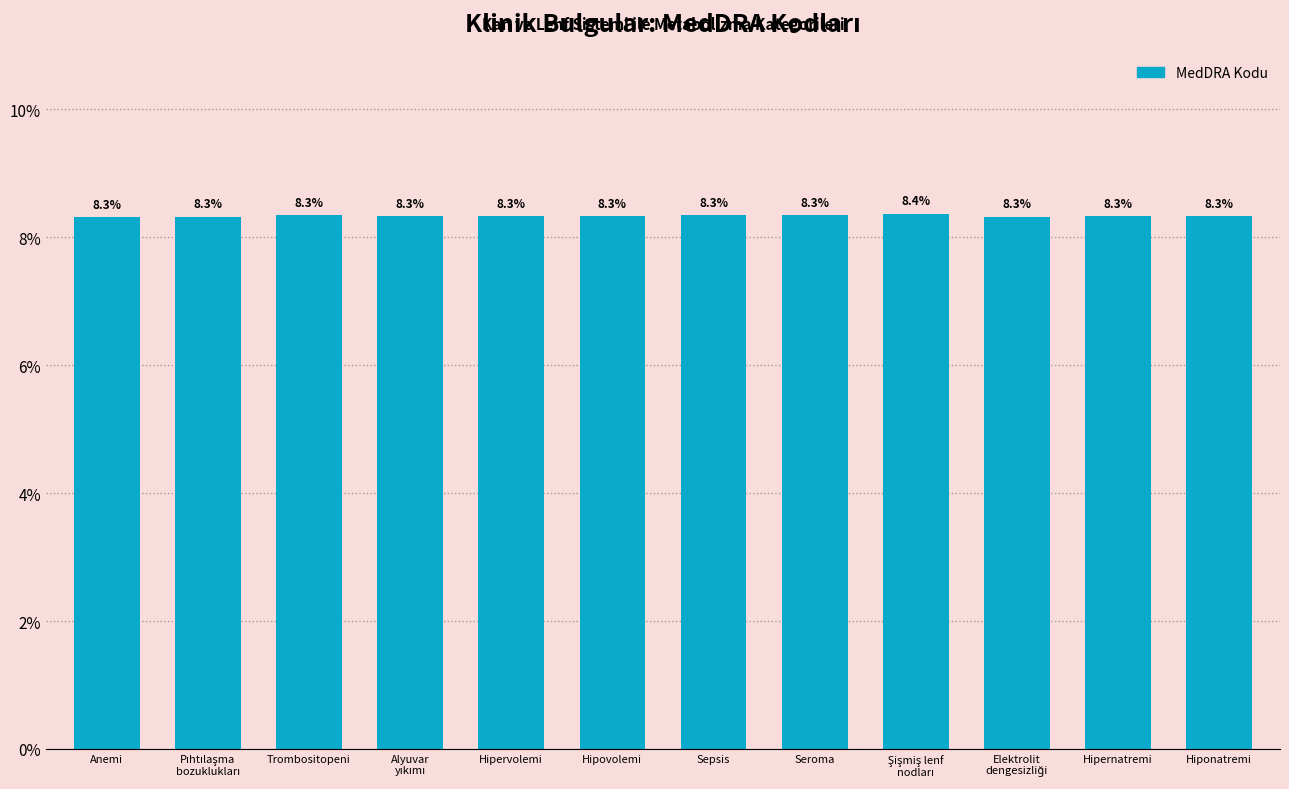

What is the label of the 7th bar from the right?

Hipovolemi